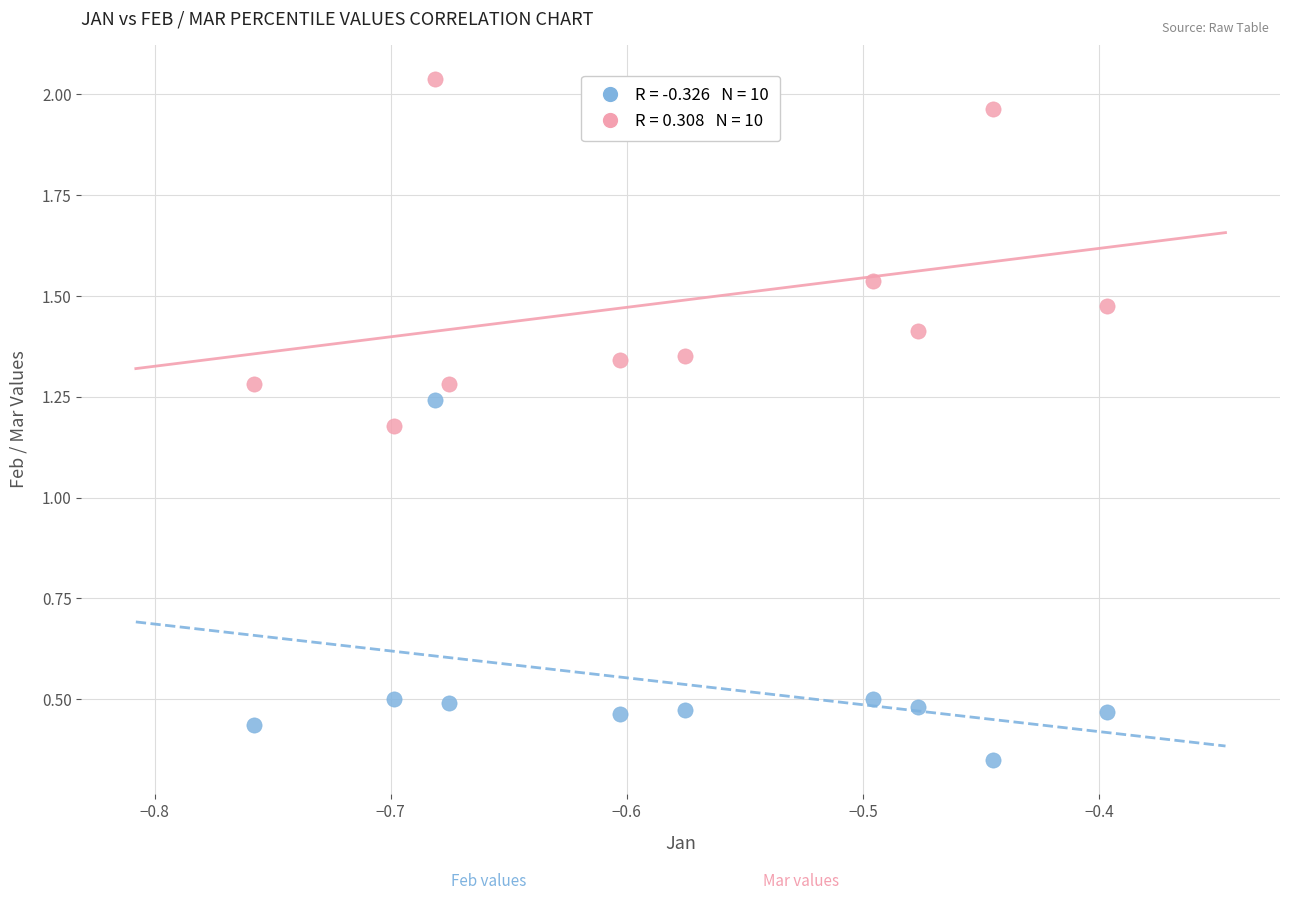

Across all data points, what is the range of Y values (max minus min)?

1.7